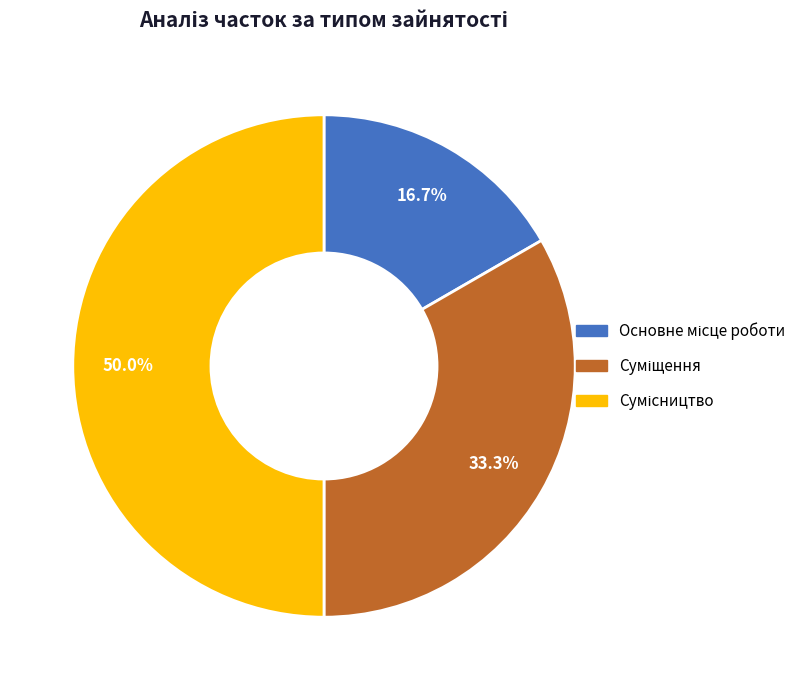

The Основне місце роботи slice represents 17% of the pie. True or false?

True